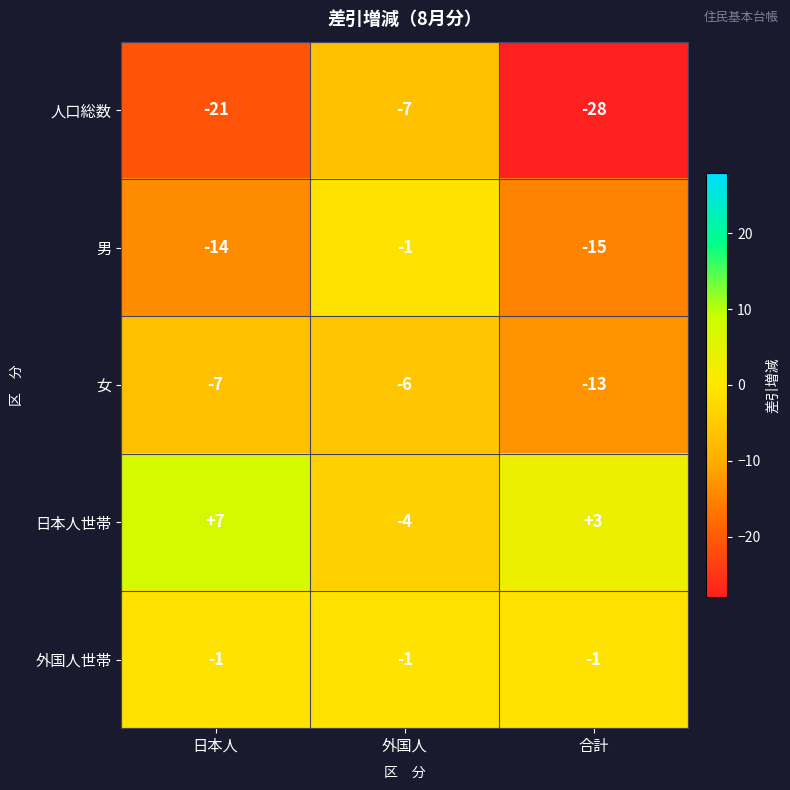

Which category has the lowest value in the 女 series?

合計